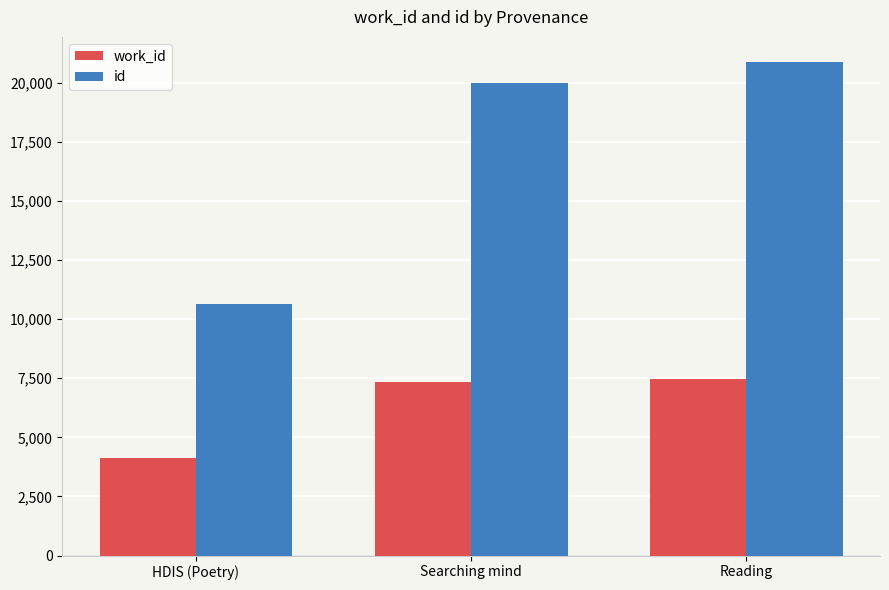

What is the spread (max minus min) of values at Reading?

13429